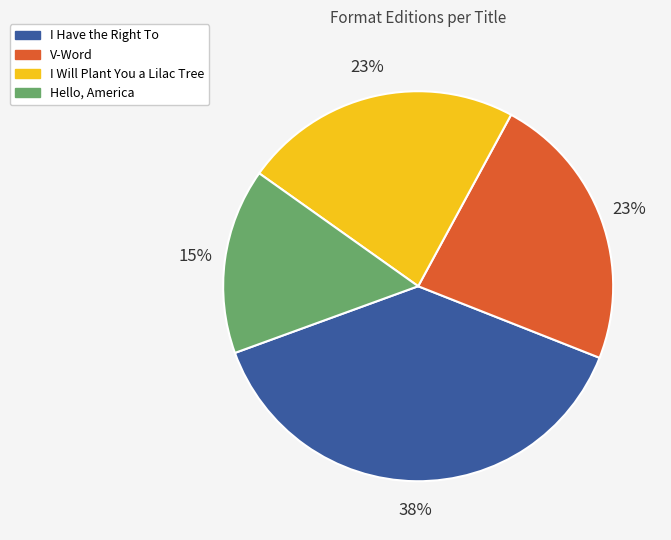

Combined, do Hello, America and I Will Plant You a Lilac Tree account for over 50%?

No